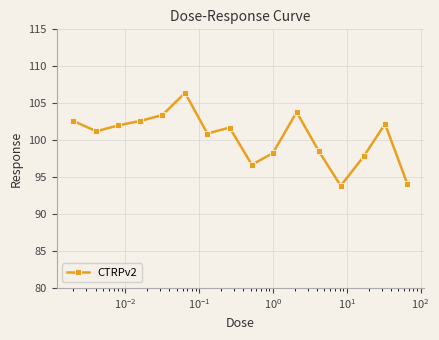

What is the value of the 13th point from the left?

93.8